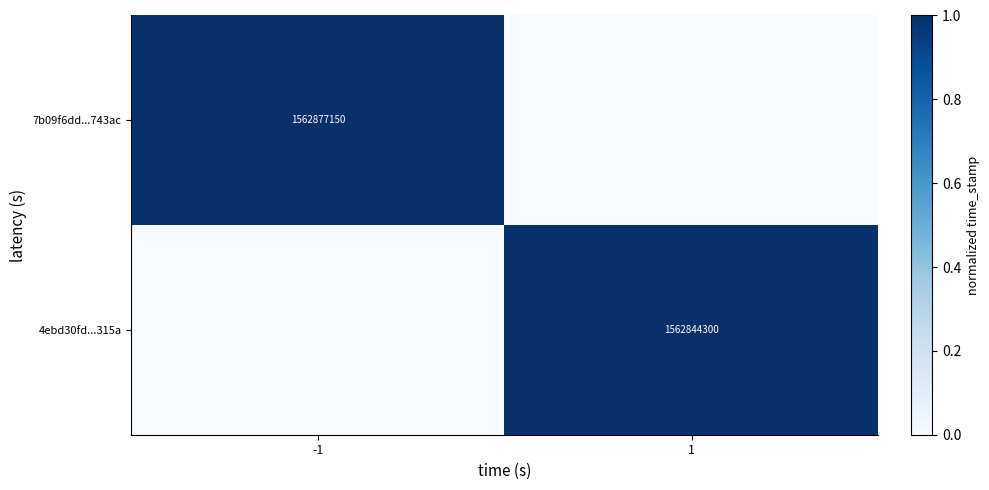

The 4ebd30fd...315a series shows 1.3 at 1. True or false?

False